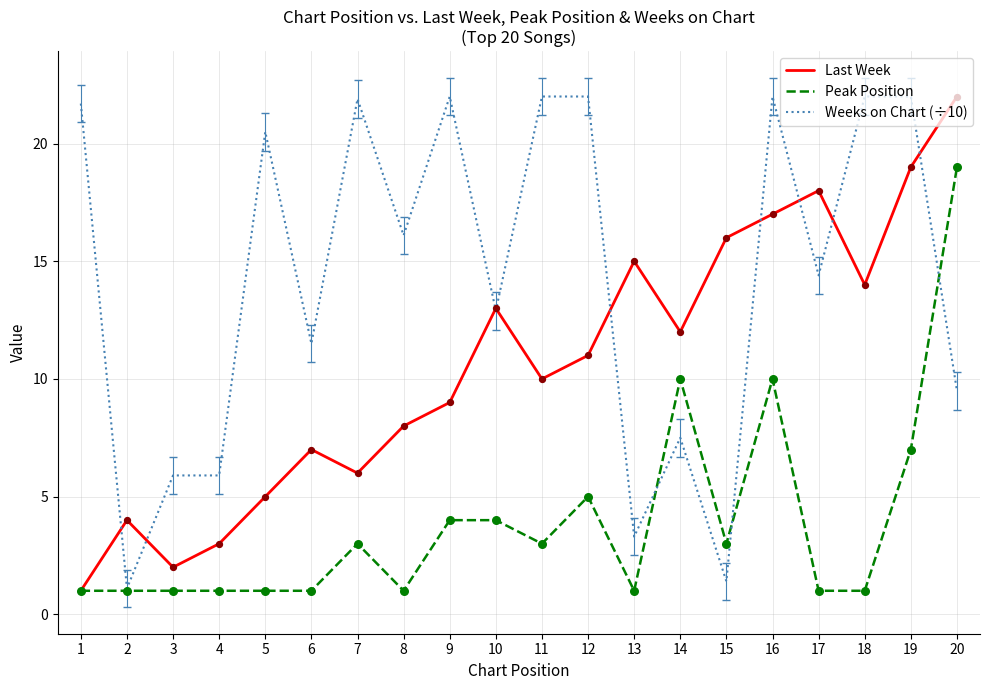

What are all the series names shown in the legend?

Last Week, Peak Position, Weeks on Chart (÷10)